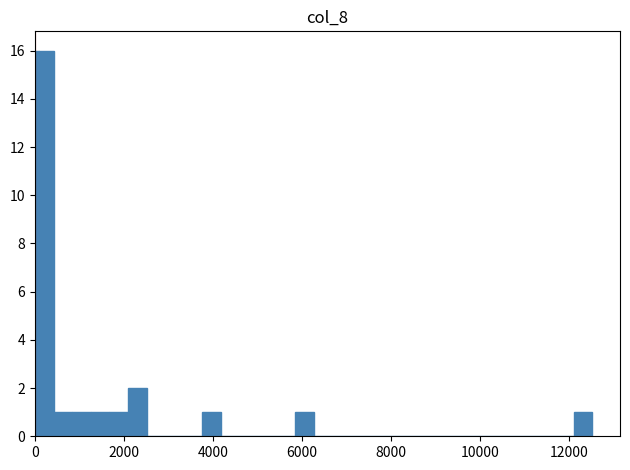

Around what value on the x-axis is the tallest bar? Give the approximate position of its centre, as read against the axis.

200